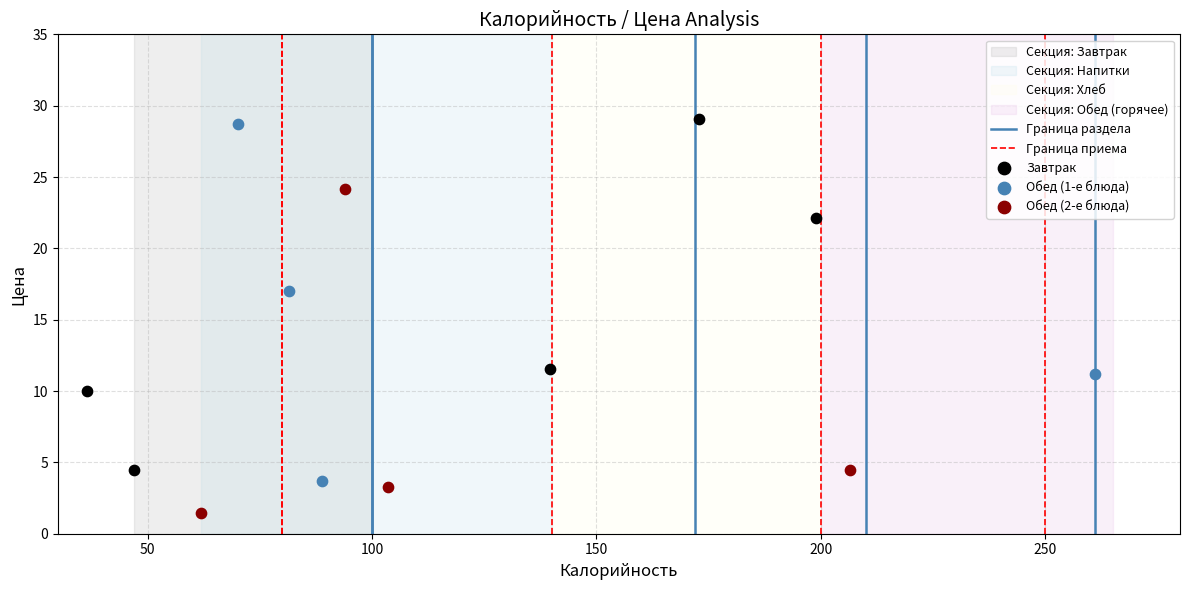

Which series contains the lowest Y value?

Обед (2-е блюда)